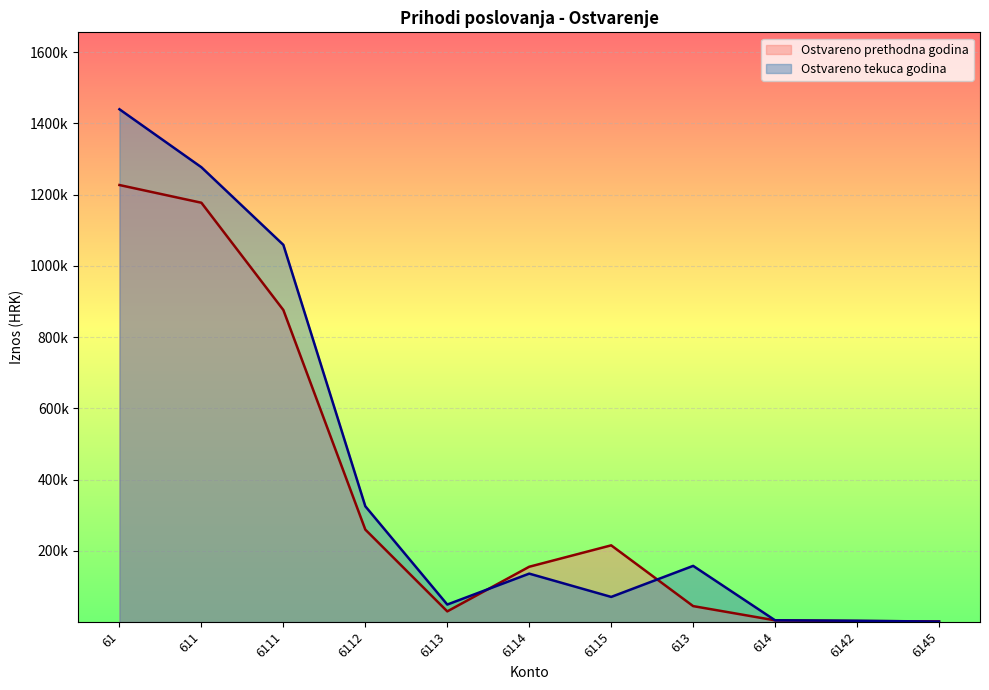

In Ostvareno prethodna godina, how many points are higher than both neighbors (excluding endpoints)?

1